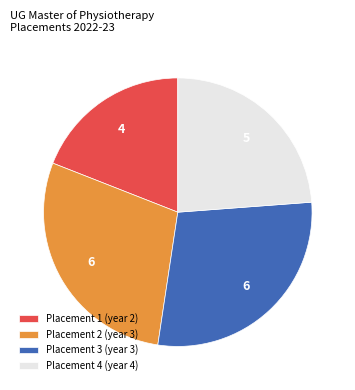

True or false: Placement 4 (year 4) accounts for 13% of the total.

False